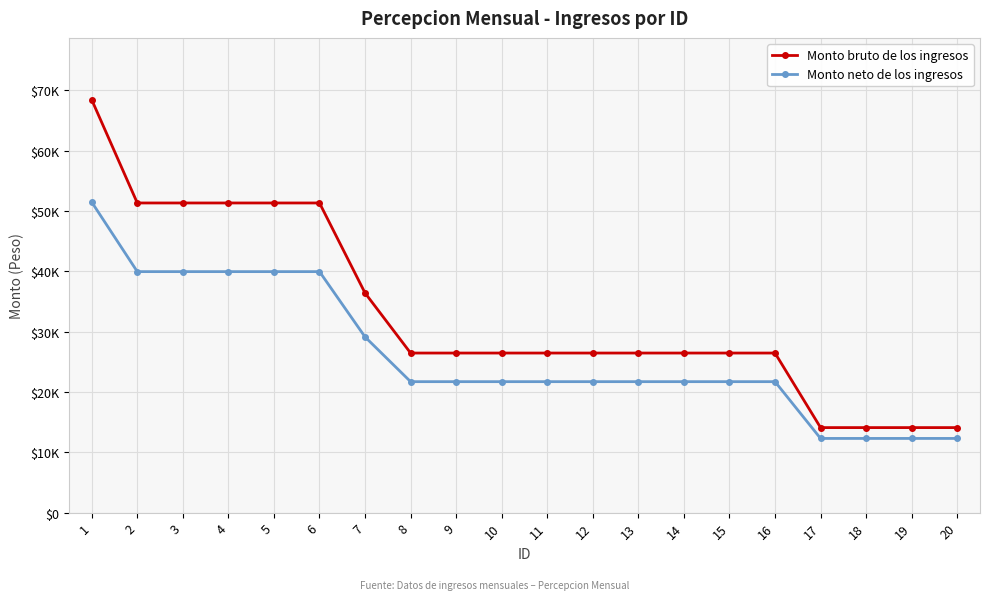

Reading right to left, transcribe all the data shown in this chart.

Monto bruto de los ingresos: 14092.5	14092.5	14092.5	14092.5	26448.8	26448.8	26448.8	26448.8	26448.8	26448.8	26448.8	26448.8	26448.8	36397.6	51319.8	51319.8	51319.8	51319.8	51319.8	68417.2
Monto neto de los ingresos: 12296.8	12296.8	12296.8	12296.8	21705.5	21705.5	21705.5	21705.5	21705.5	21705.5	21705.5	21705.5	21705.5	29116.4	39941.6	39941.6	39941.6	39941.6	39941.6	51460.9